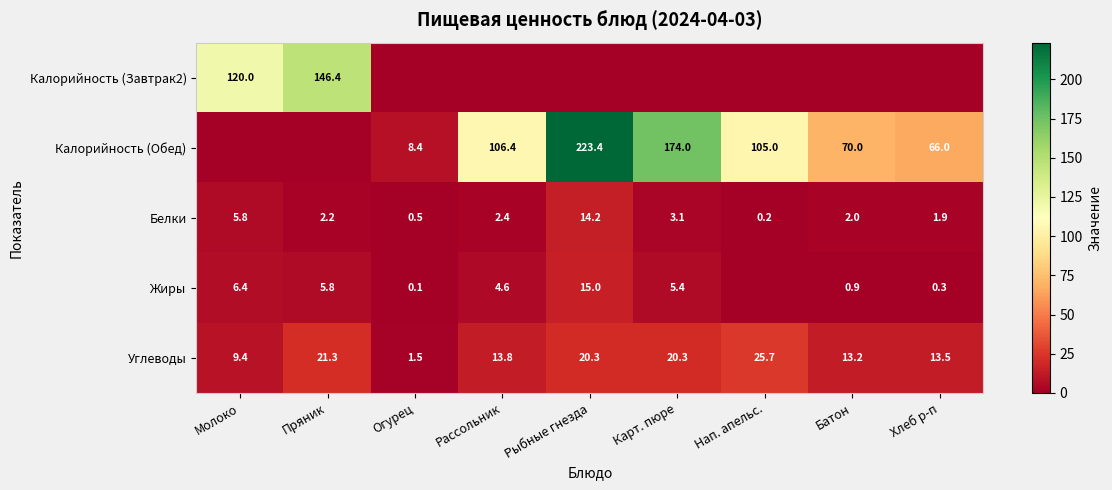

At which label does Белки reach its minimum?

Нап. апельс.